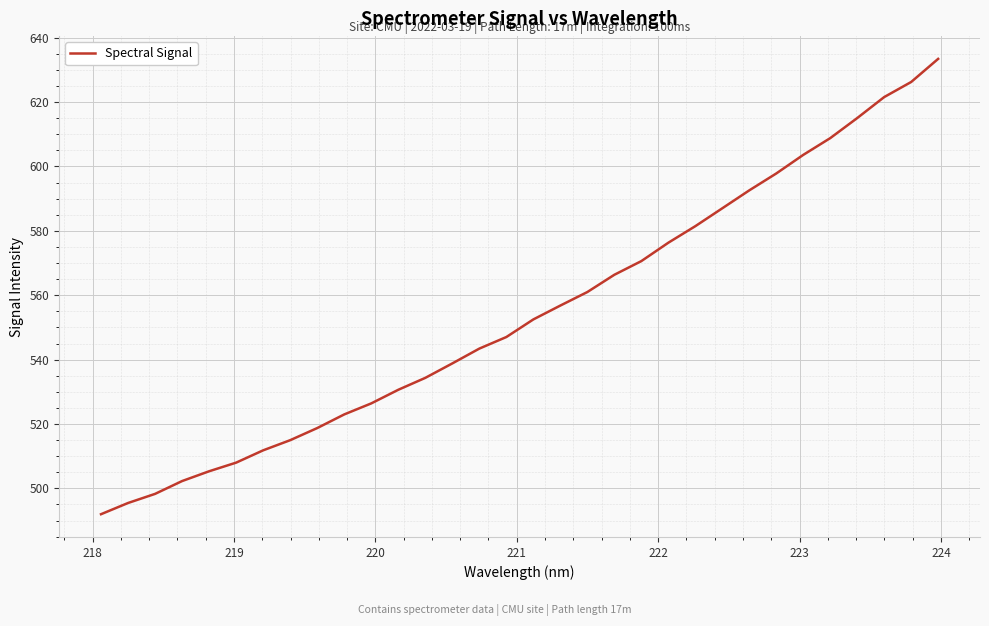

What is the maximum value shown in the chart?

633.4